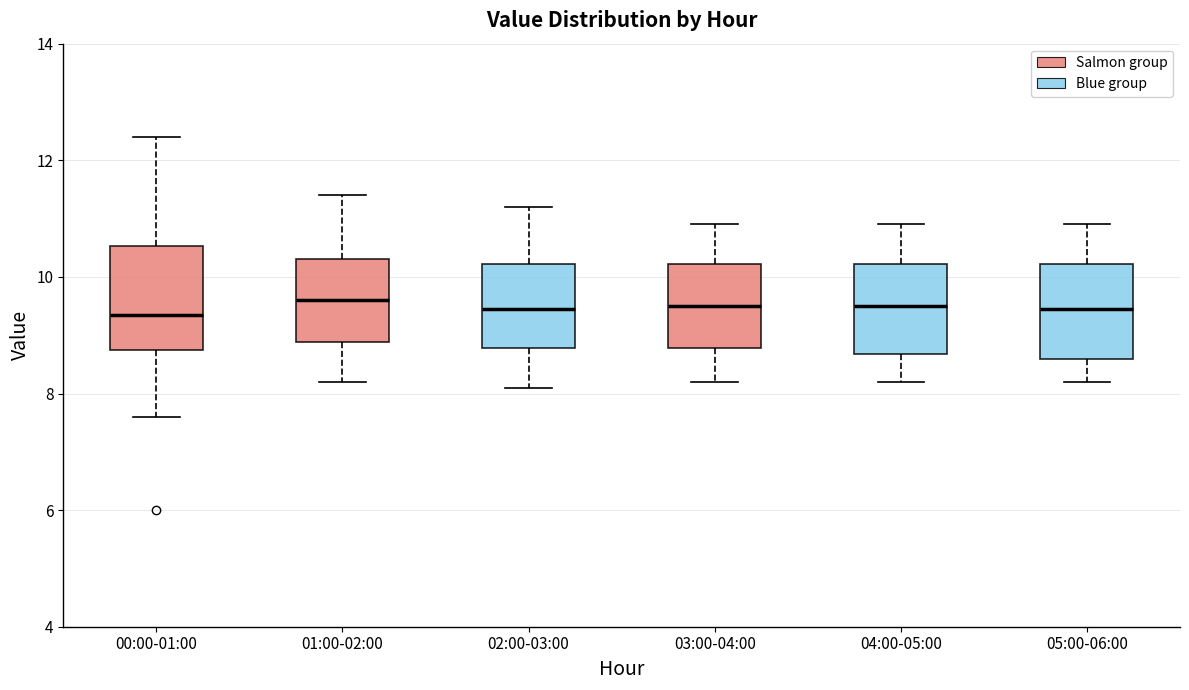

Reading left to right, transcribe this box plot: for each box, give where its median line is, the range the box spans, and where its two whiskers end, as read against the y-axis. The values are not printed on the chart, so give them approximately, as read against the axis.

00:00-01:00: median 9.4, box 8.8 to 10.6, whiskers 7.6 to 12.4
01:00-02:00: median 9.6, box 8.8 to 10.4, whiskers 8.2 to 11.4
02:00-03:00: median 9.4, box 8.8 to 10.2, whiskers 8.2 to 11.2
03:00-04:00: median 9.6, box 8.8 to 10.2, whiskers 8.2 to 11.0
04:00-05:00: median 9.6, box 8.6 to 10.2, whiskers 8.2 to 11.0
05:00-06:00: median 9.4, box 8.6 to 10.2, whiskers 8.2 to 11.0